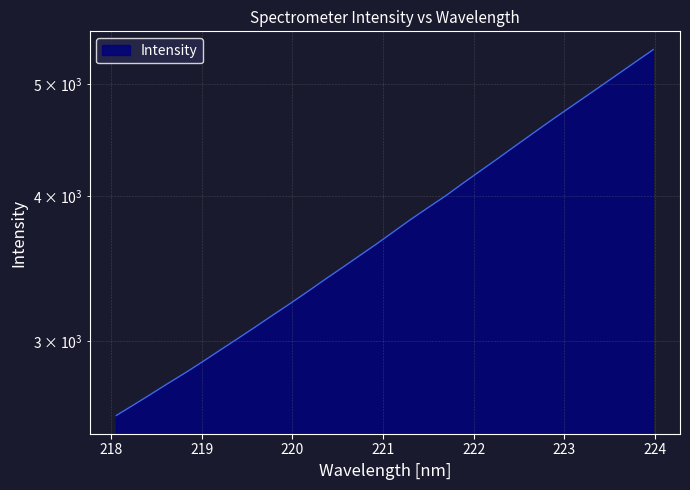

At which label is the value closest to 3970?

221.6902